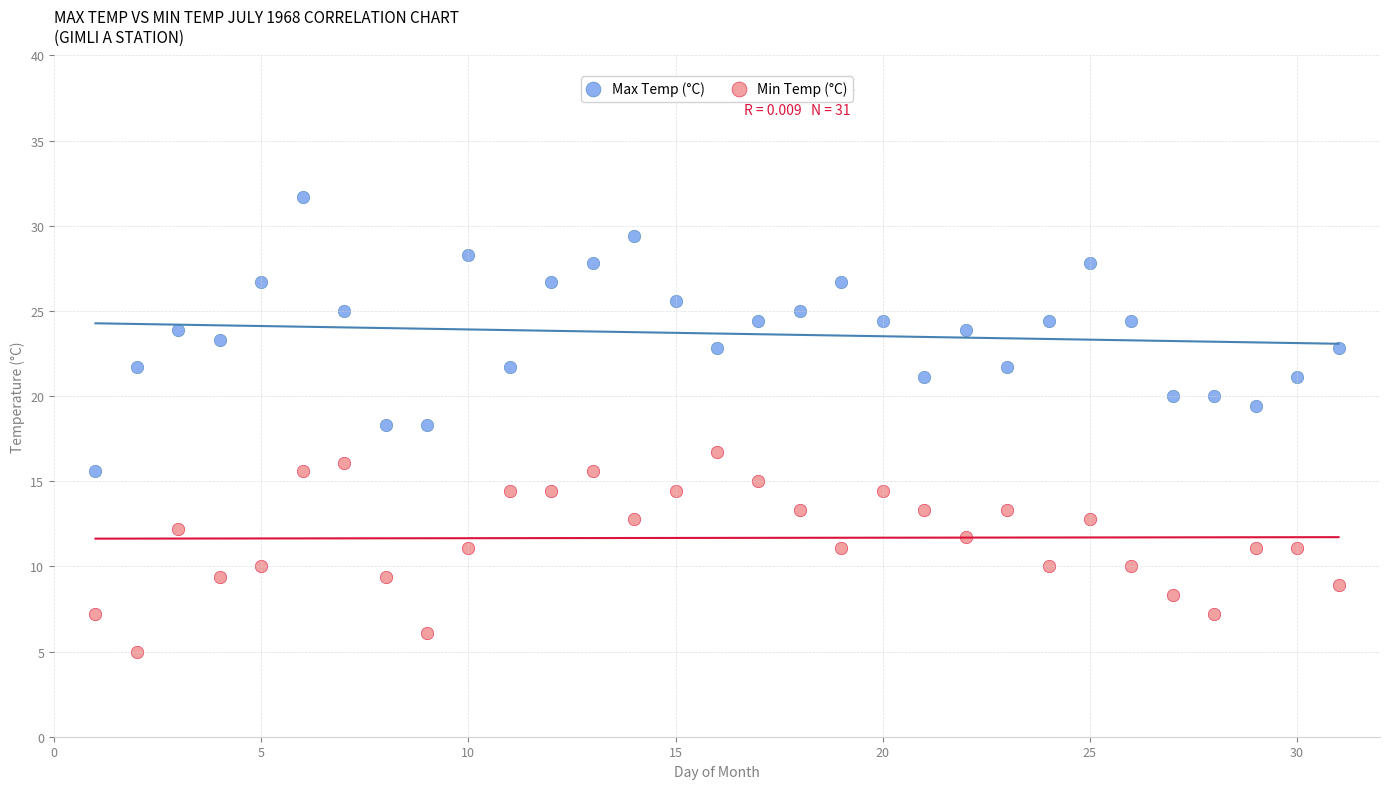

What are all the series names shown in the legend?

Max Temp (°C), Min Temp (°C)